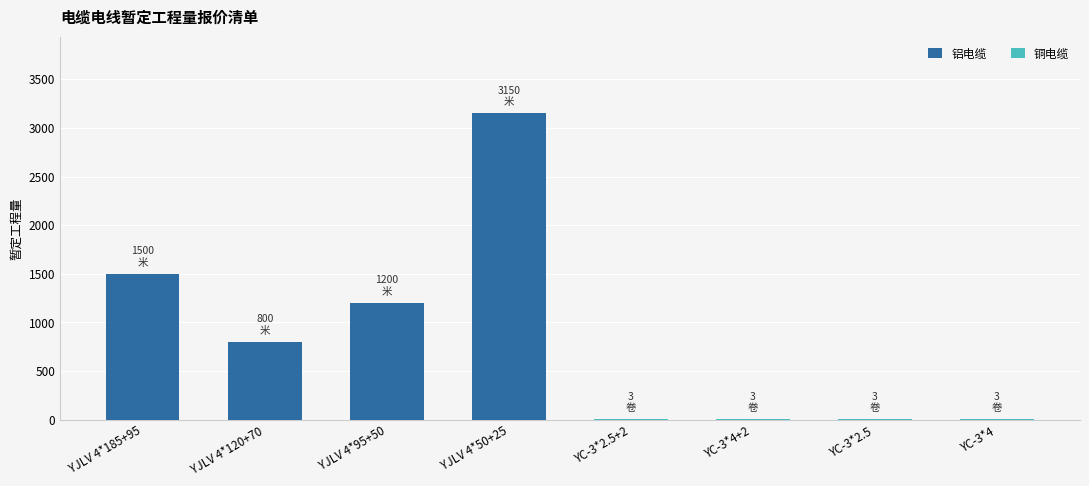

At which category is the sum across all series the highest?

YJLV 4*50+25